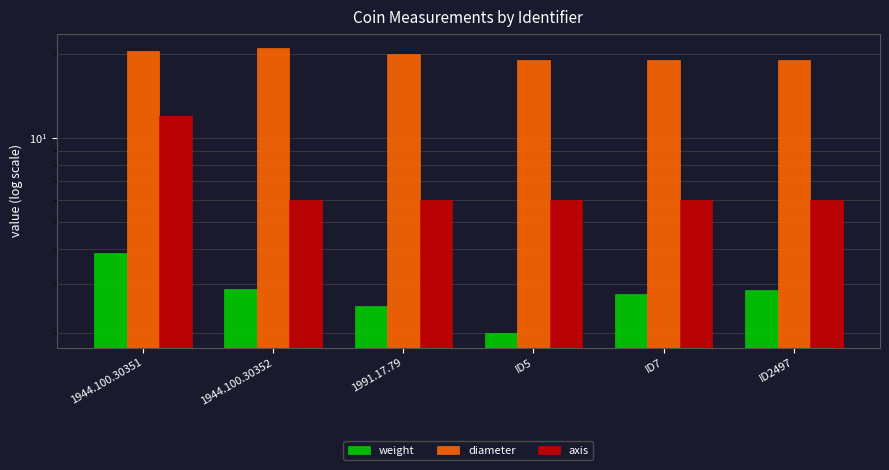

What are all the series names shown in the legend?

weight, diameter, axis